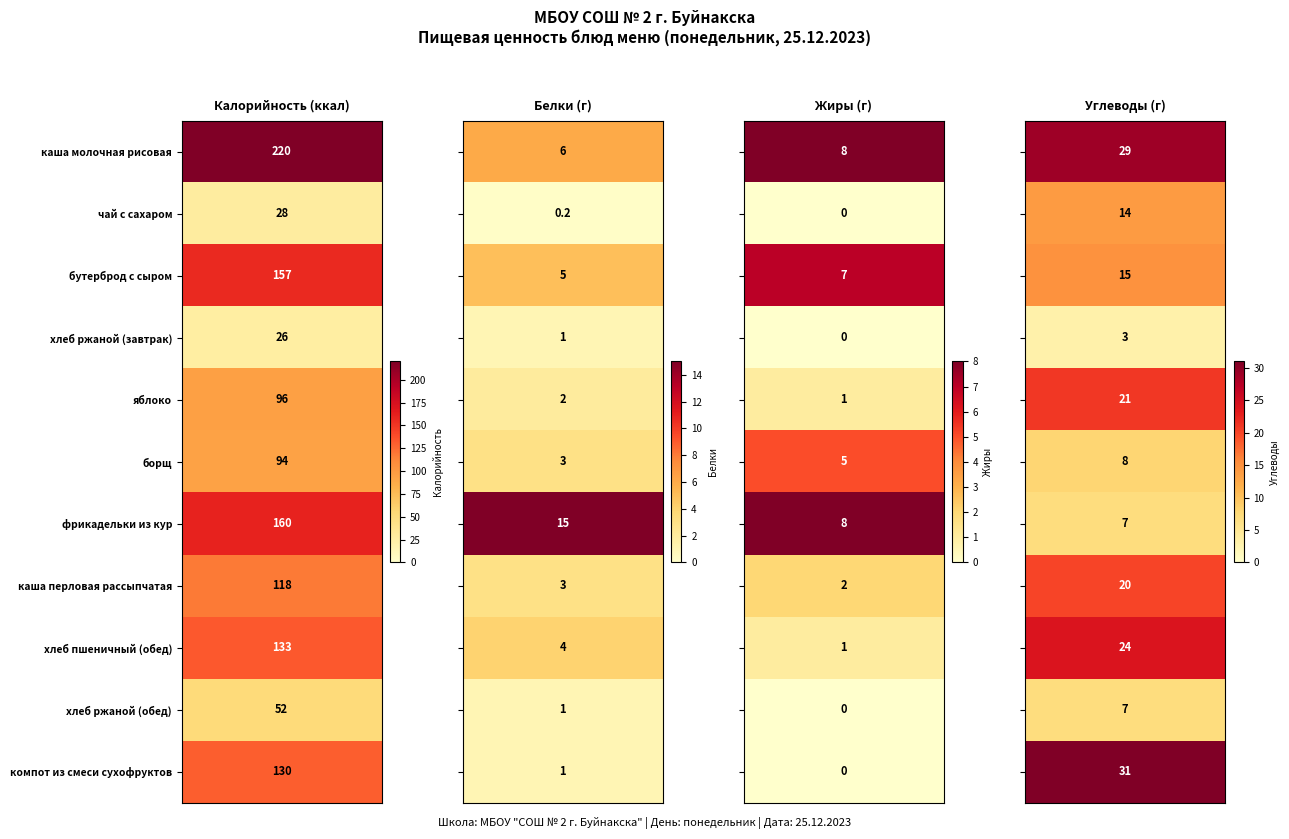

At 2, list the series in order from largest to smallest.

каша молочная рисовая, фрикадельки из кур, бутерброд с сыром, борщ, каша перловая рассыпчатая, яблоко, хлеб пшеничный (обед), чай с сахаром, хлеб ржаной (завтрак), хлеб ржаной (обед), компот из смеси сухофруктов